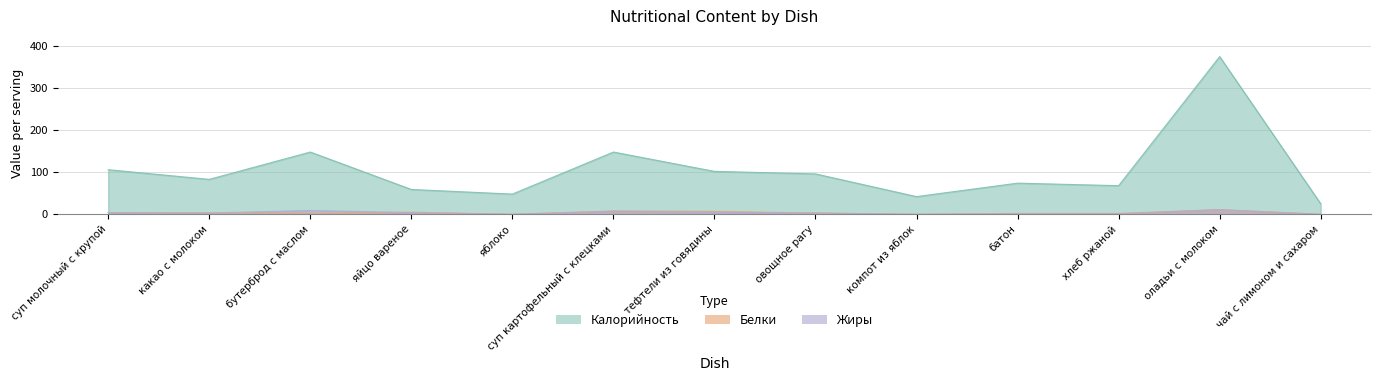

True or false: Белки has more than 1 points higher than both neighbors.

True